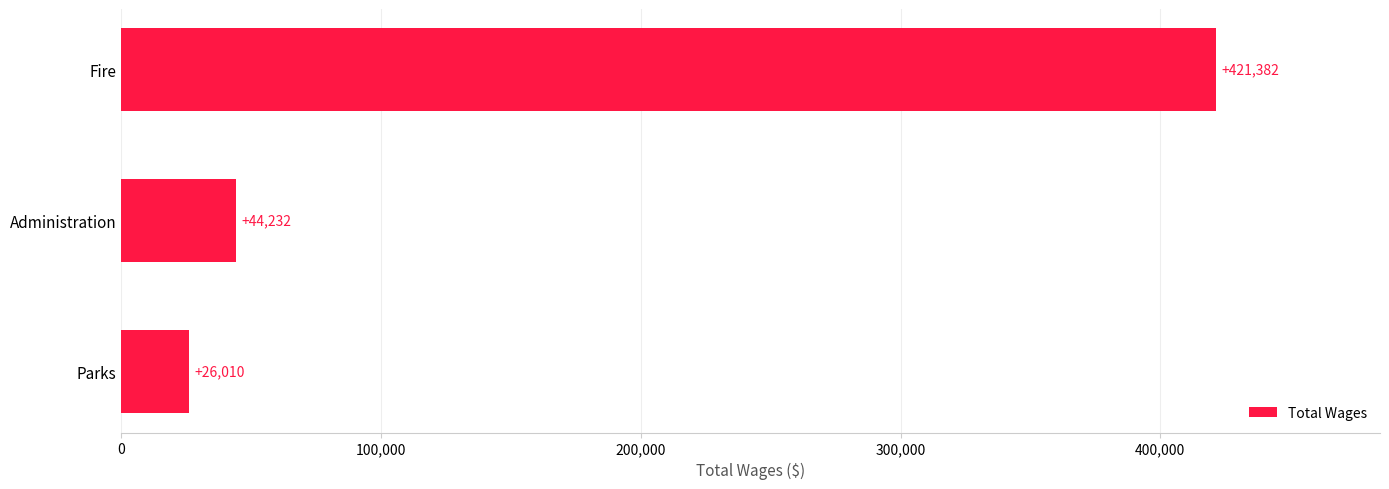

At which label is the value closest to 223696?

Administration